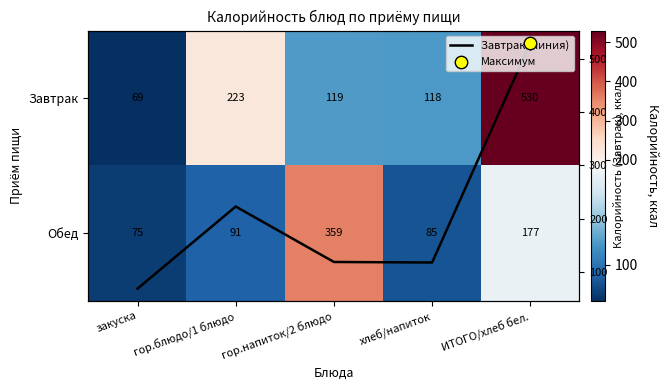

Rank the series at гор.напиток/2 блюдо from highest to lowest value.

Обед, Завтрак, Завтрак (линия)